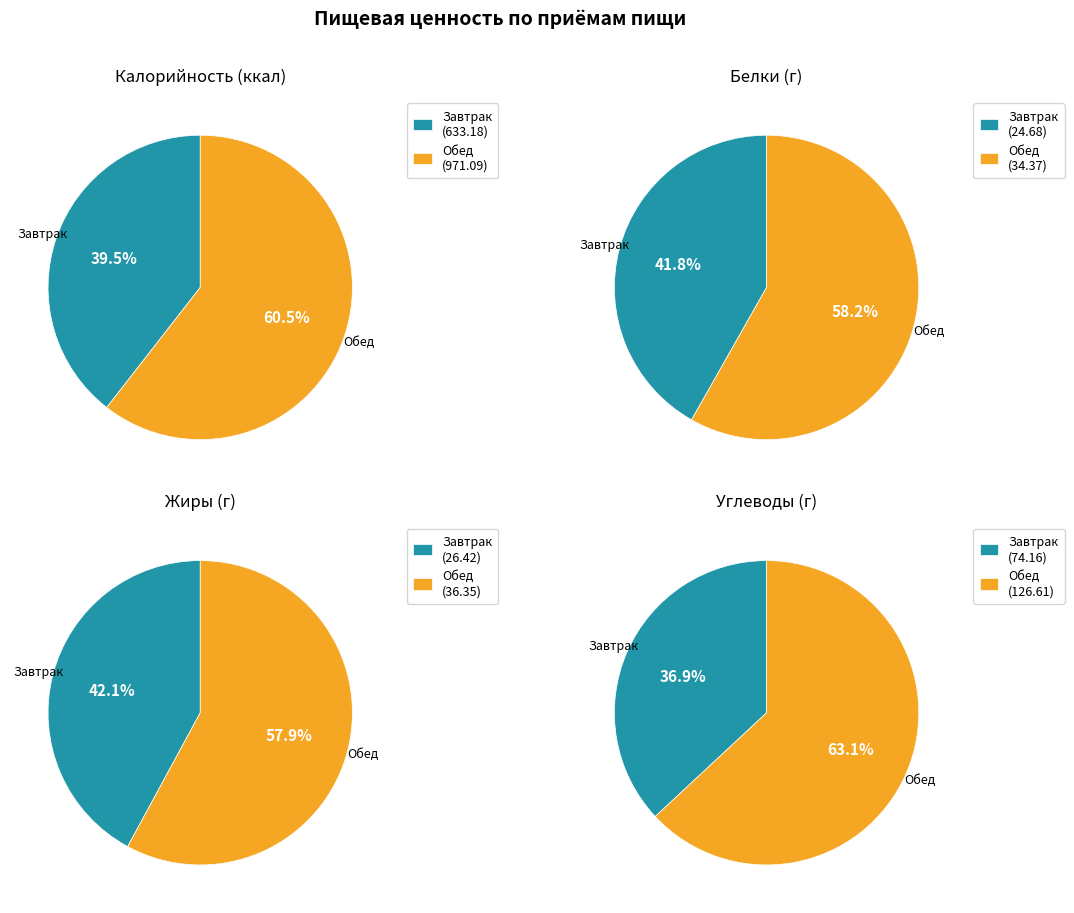

Combined, what portion of the pie is Углеводы and Белки?

13.0%